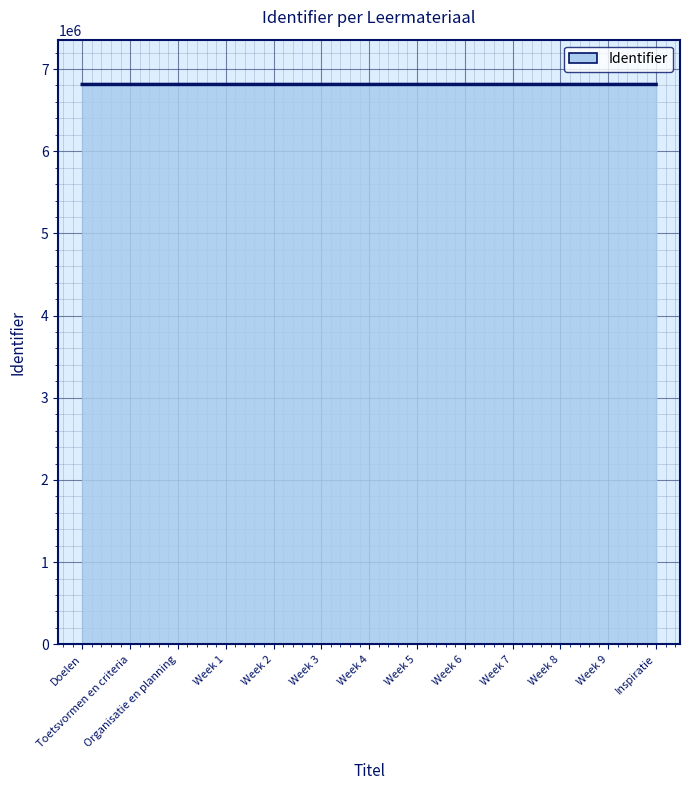

Approximately how many times larger is the value at Week 6 compared to Week 9?

1.0